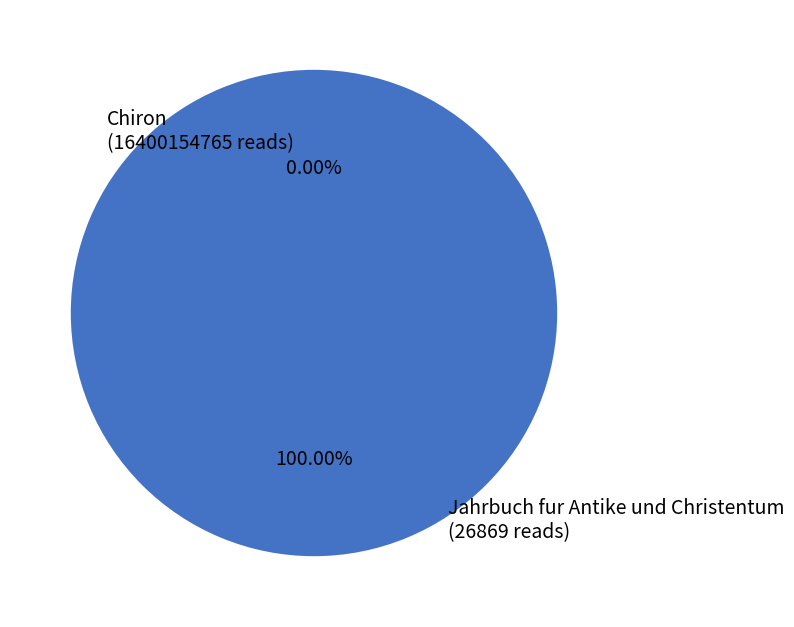

Which slice represents more than half of the pie?

Chiron